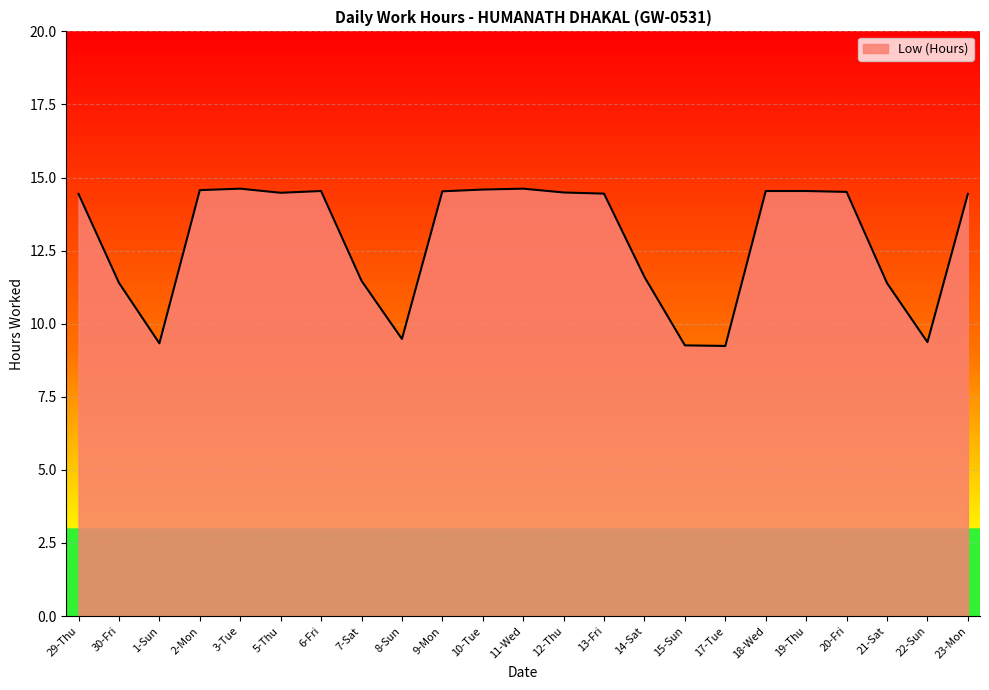

What is the maximum value shown in the chart?

14.6